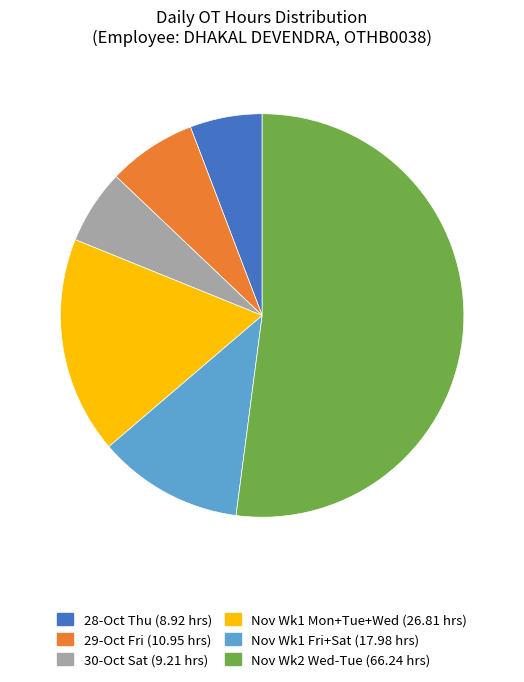

Is it true that 28-Oct Thu (8.92 hrs) is 6% of the pie?

True